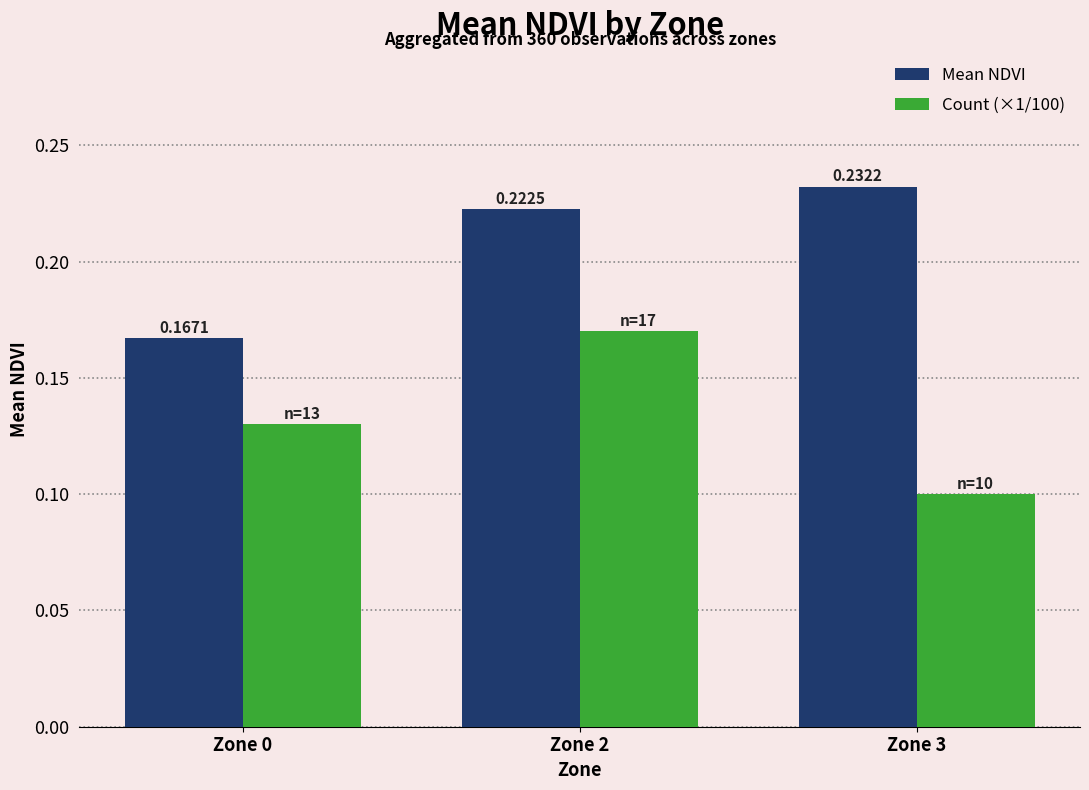

Which series has the largest range (max minus min)?

Count (×1/100)